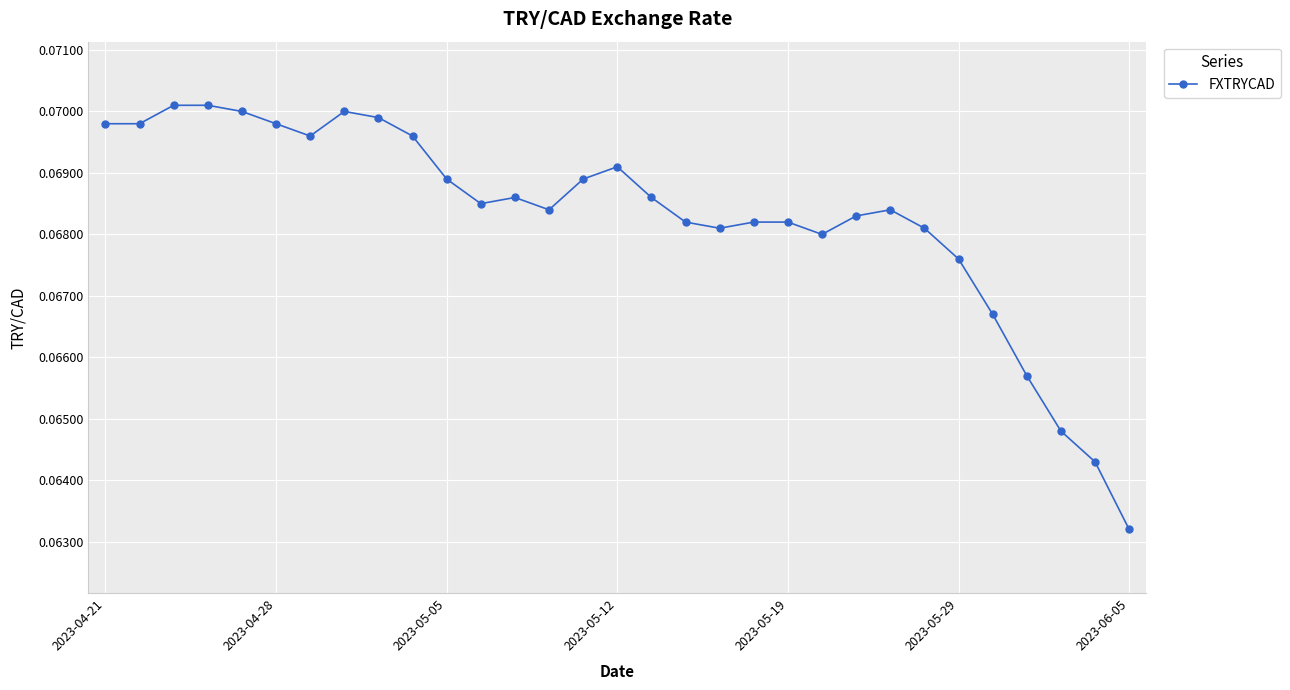

Is it true that the value at 2023-04-28 is 0.0?

False